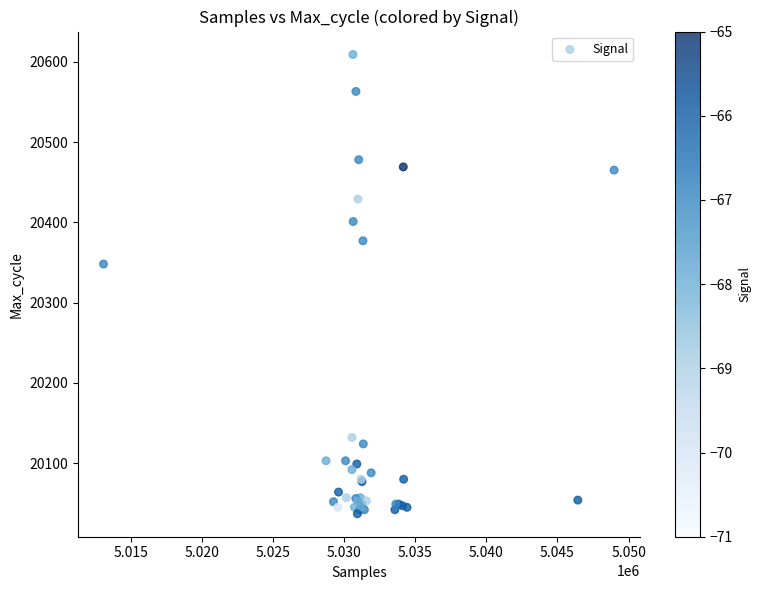

What Y value in the scatter plot is closest to 20323?

20348